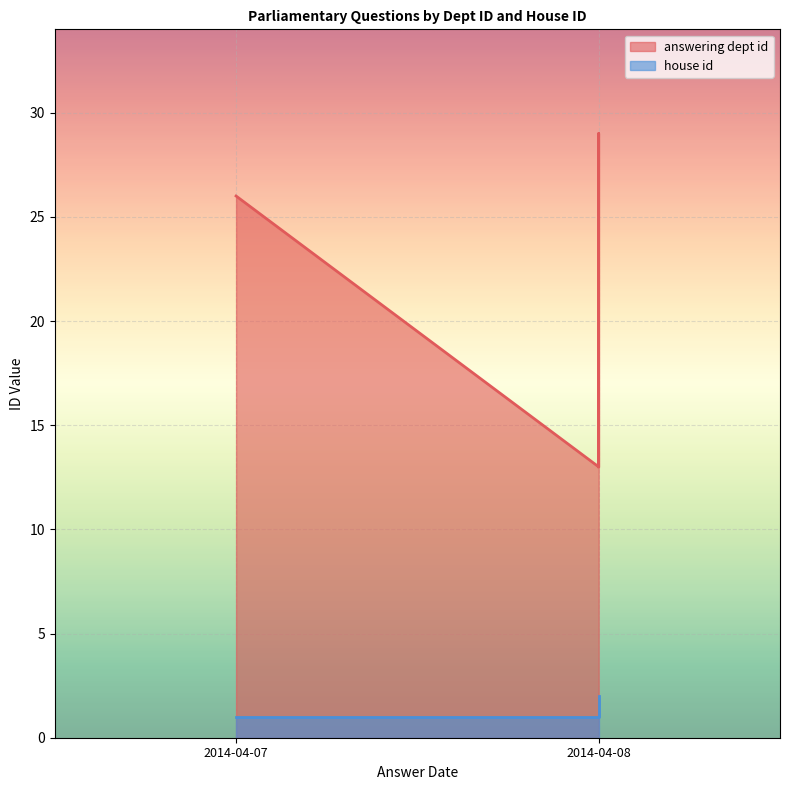

True or false: answering dept id has a value of 29 at 2014-04-08.

True